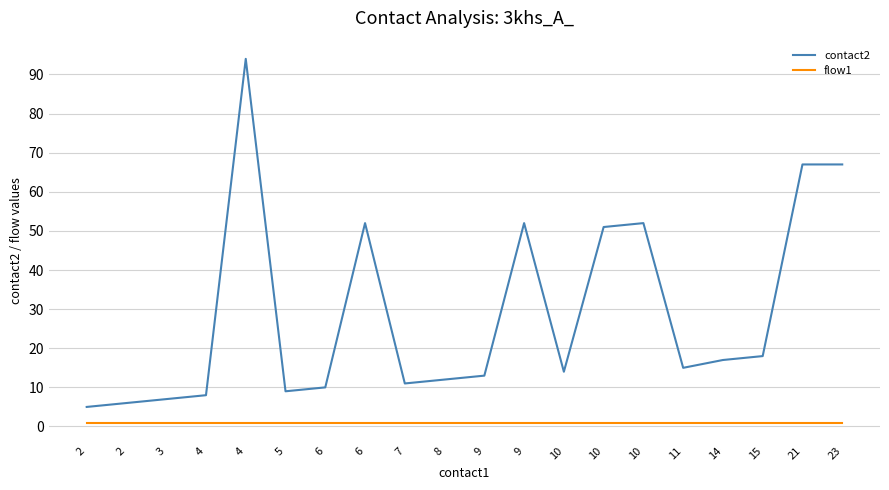

Which series has the largest total across all categories?

contact2